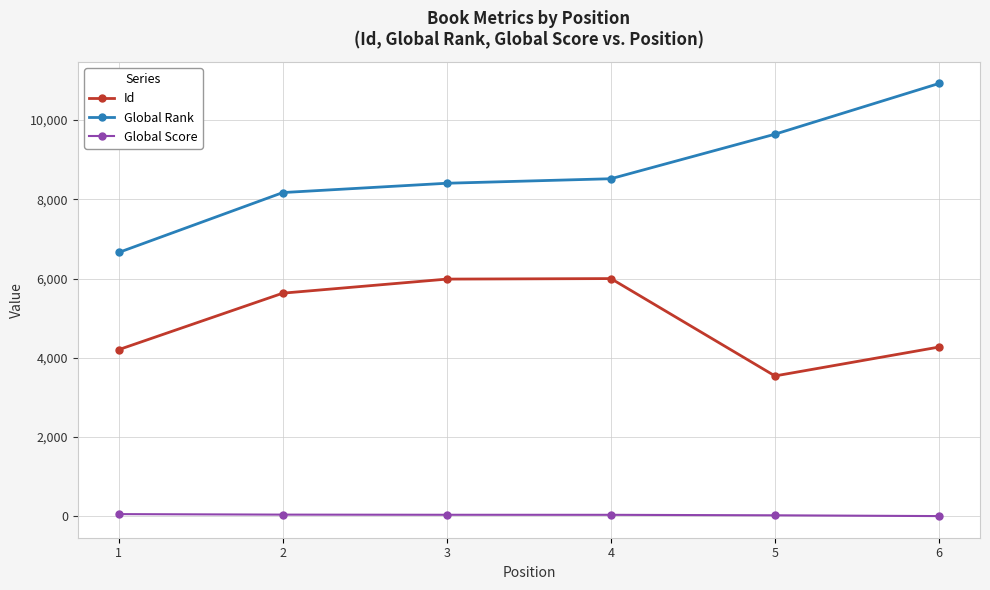

The value of Id at 4 is 5998. True or false?

True